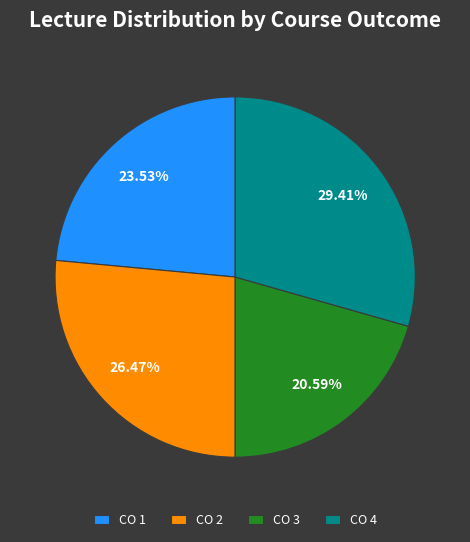

Is CO 3 the majority of the pie?

No